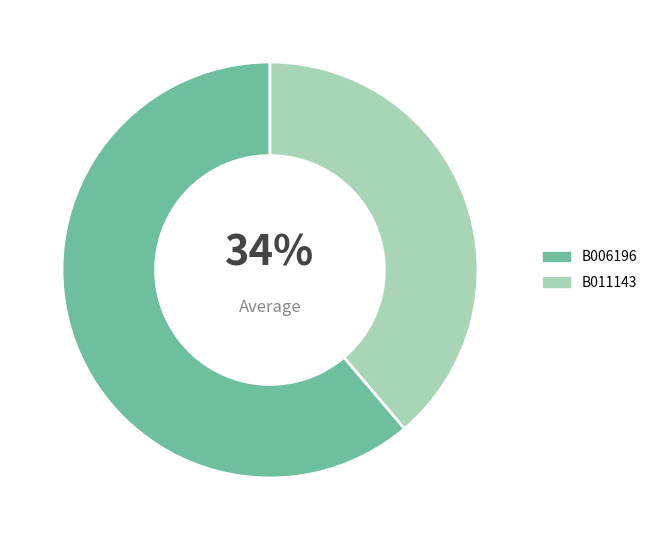

Rank the categories by value from highest to lowest.

B006196, B011143